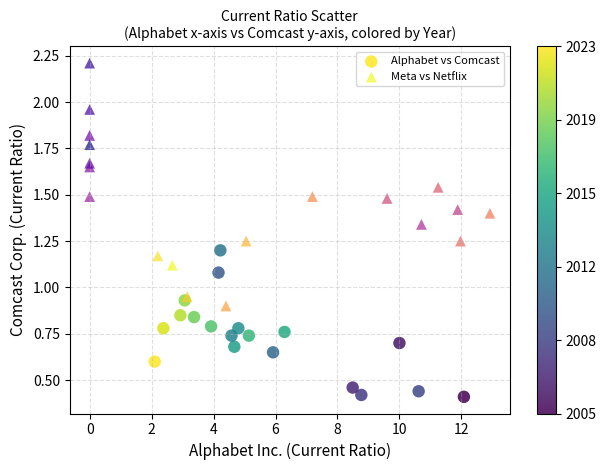

Which series reaches the maximum Y coordinate?

Meta vs Netflix